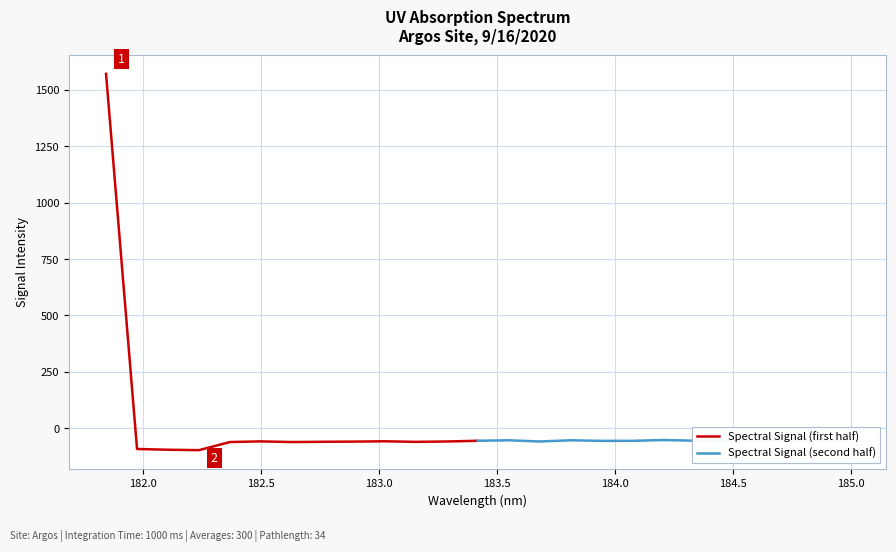

The Spectral Signal (second half) series shows -94.4 at 181.5. True or false?

False